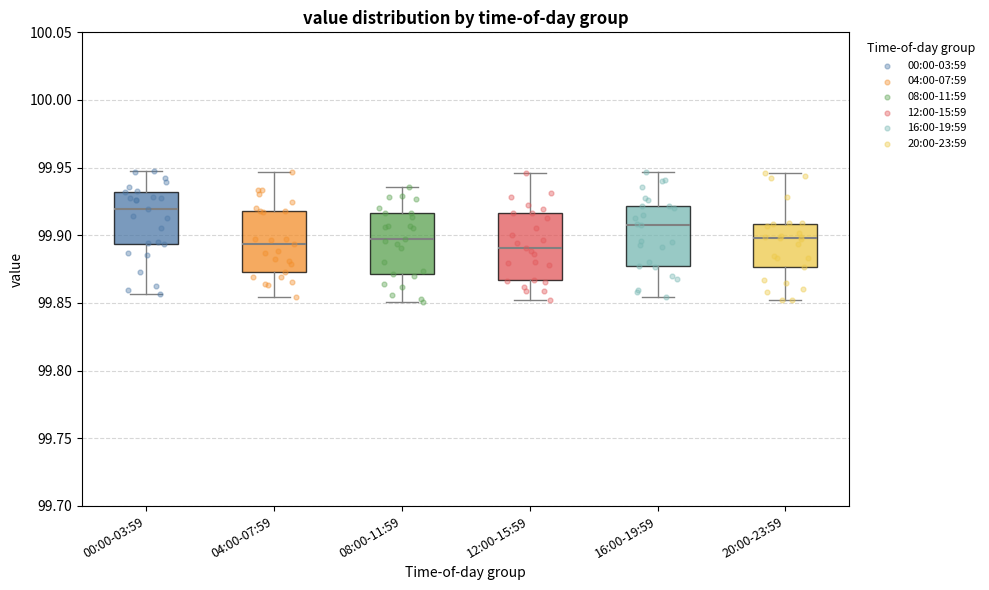

Reading left to right, read every box against the y-axis: the position of its median line, the range the box covers, and the ends of its whiskers. The values are not printed on the chart, so give them approximately, as read against the axis.

00:00-03:59: median 99.920, box 99.895 to 99.930, whiskers 99.855 to 99.950
04:00-07:59: median 99.895, box 99.875 to 99.920, whiskers 99.855 to 99.945
08:00-11:59: median 99.895, box 99.870 to 99.915, whiskers 99.850 to 99.935
12:00-15:59: median 99.890, box 99.865 to 99.915, whiskers 99.850 to 99.945
16:00-19:59: median 99.910, box 99.875 to 99.920, whiskers 99.855 to 99.945
20:00-23:59: median 99.900, box 99.875 to 99.910, whiskers 99.850 to 99.945